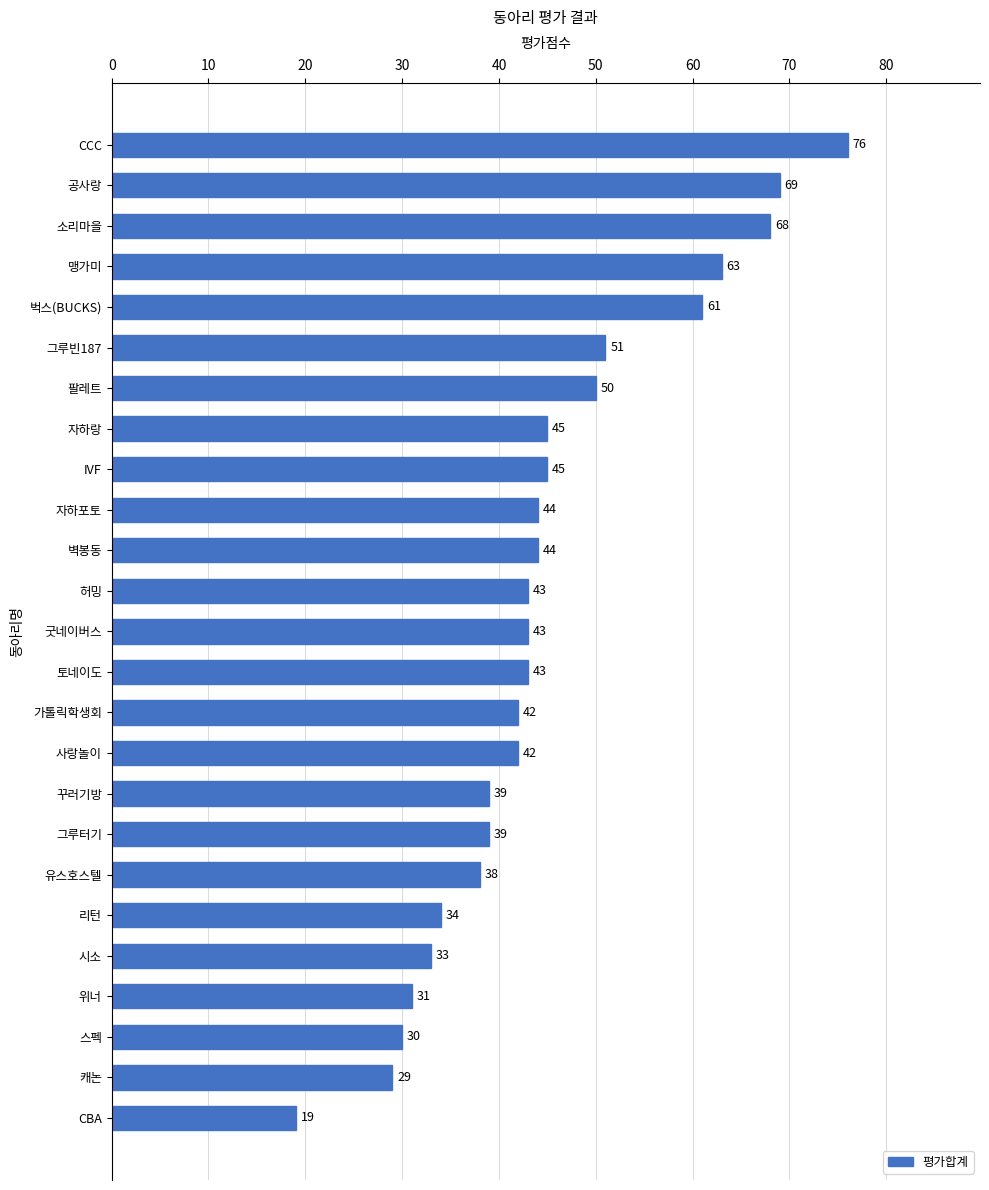

What is the difference between the values at 가톨릭학생회 and 그루터기?

3